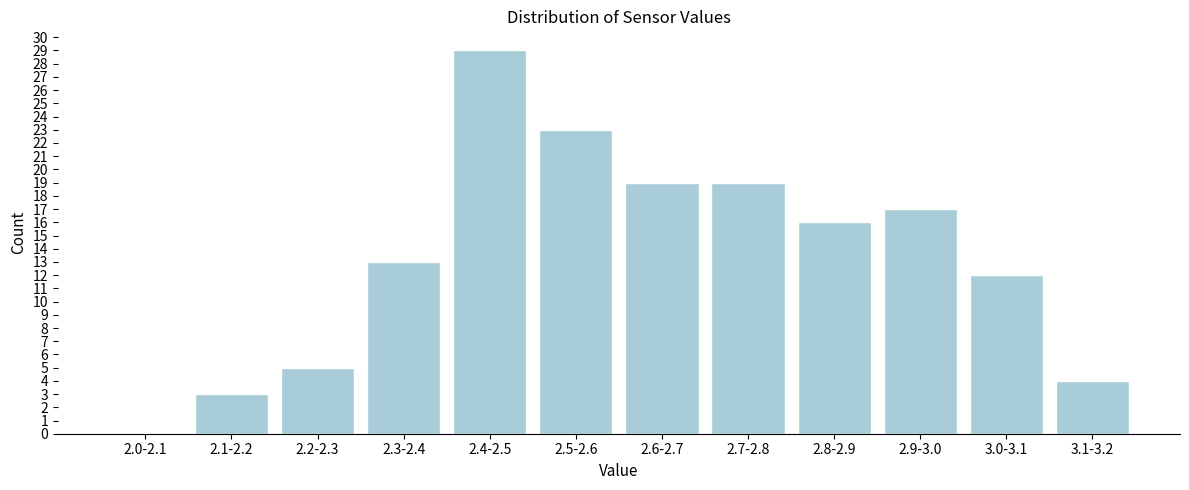

Reading left to right, extract all data points from this chart.

2.0-2.1=0	2.1-2.2=3	2.2-2.3=5	2.3-2.4=13	2.4-2.5=29	2.5-2.6=23	2.6-2.7=19	2.7-2.8=19	2.8-2.9=16	2.9-3.0=17	3.0-3.1=12	3.1-3.2=4